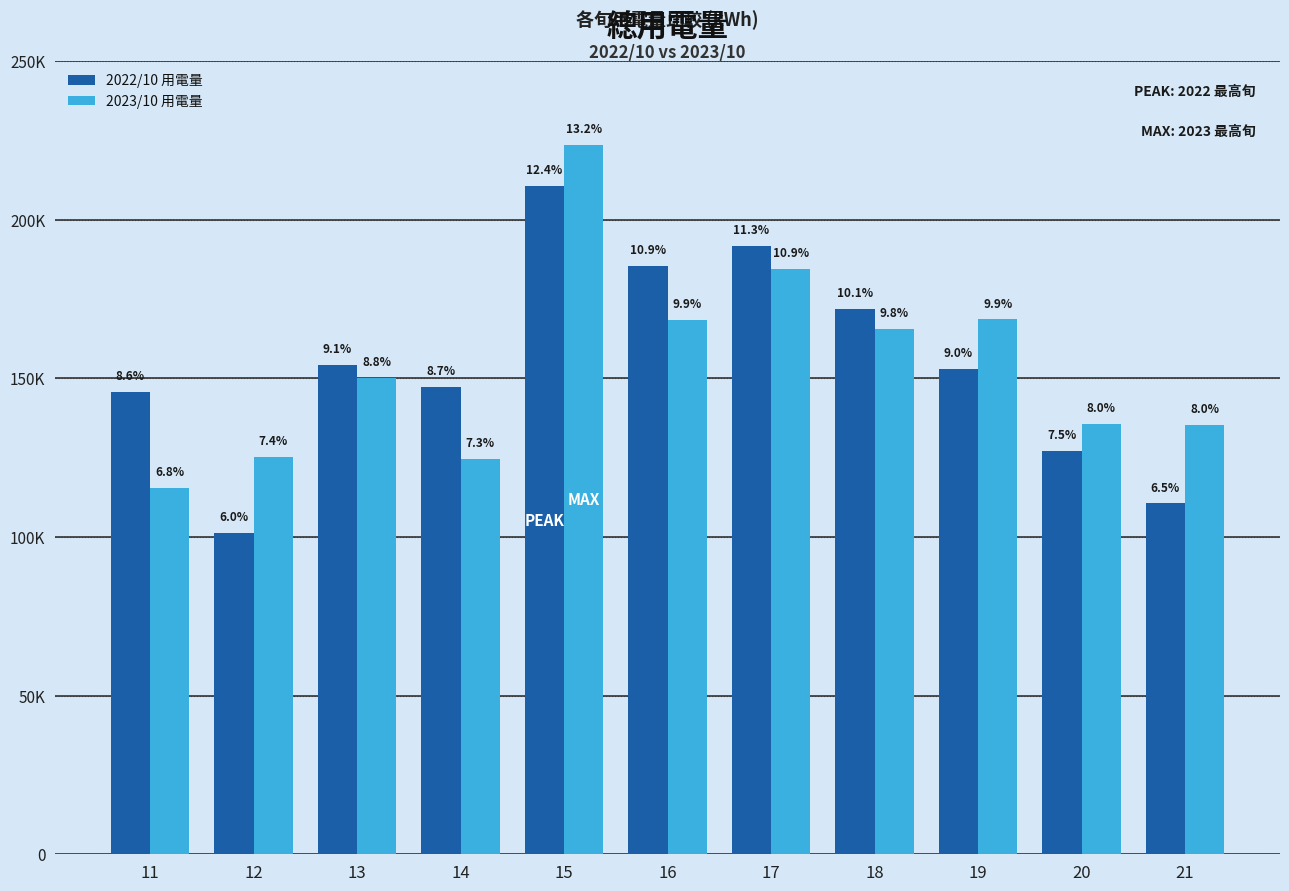

At how many categories does at least one series exceed 134826?

10